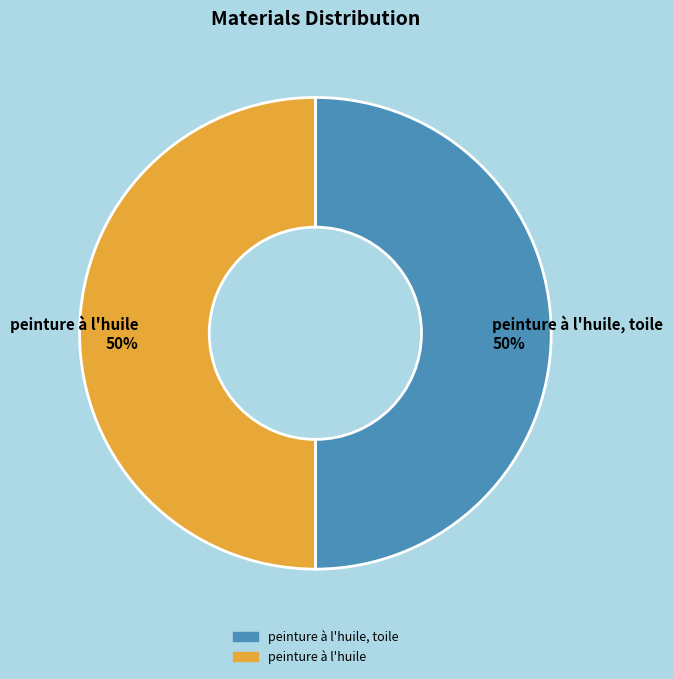

The peinture à l'huile slice represents 50% of the pie. True or false?

True